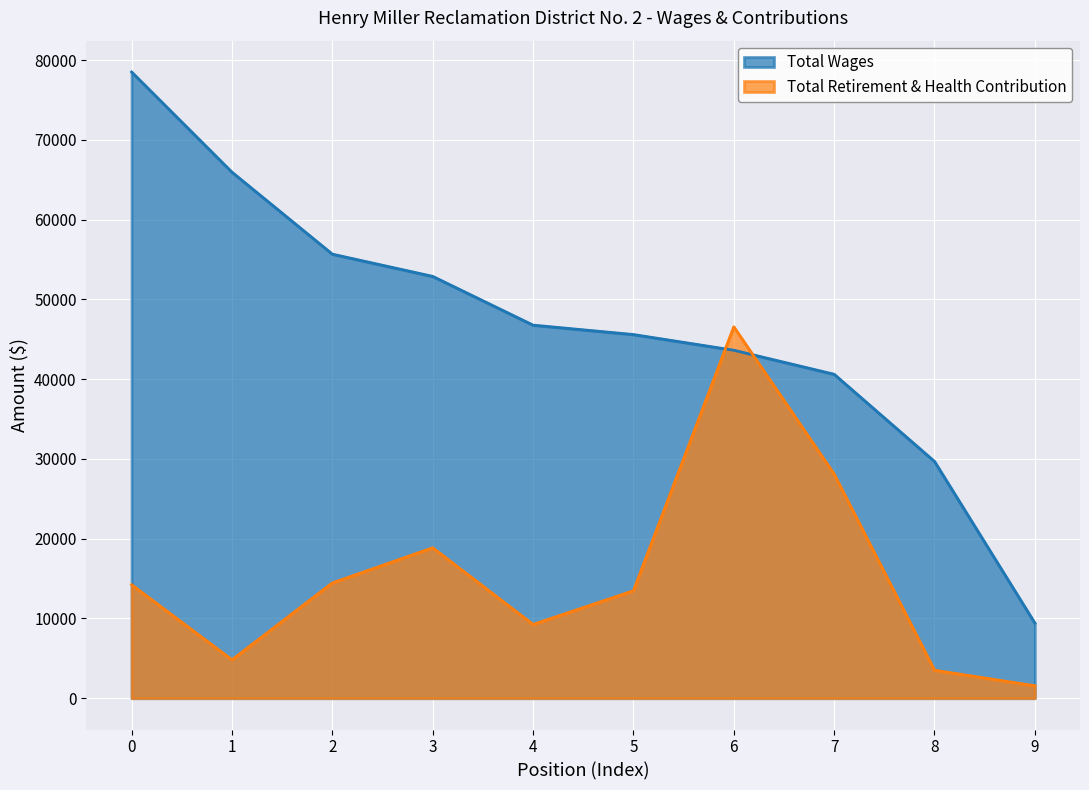

At how many categories does at least one series exceed 54382?

3